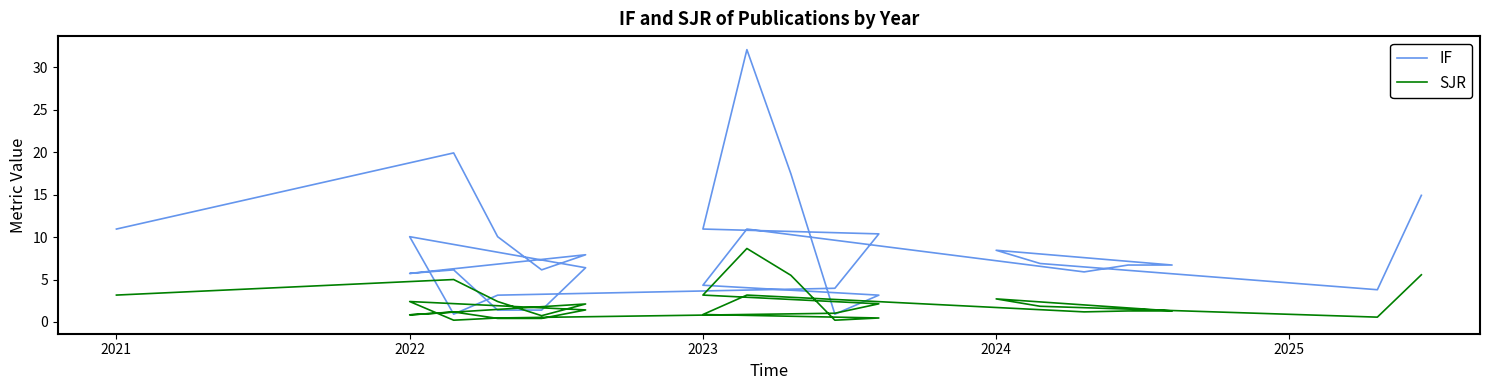

True or false: SJR and IF intersect in this chart.

False